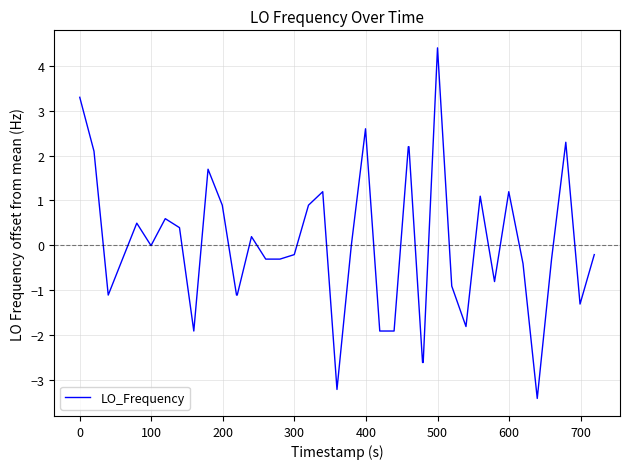

What is the minimum value shown in the chart?

-3.4